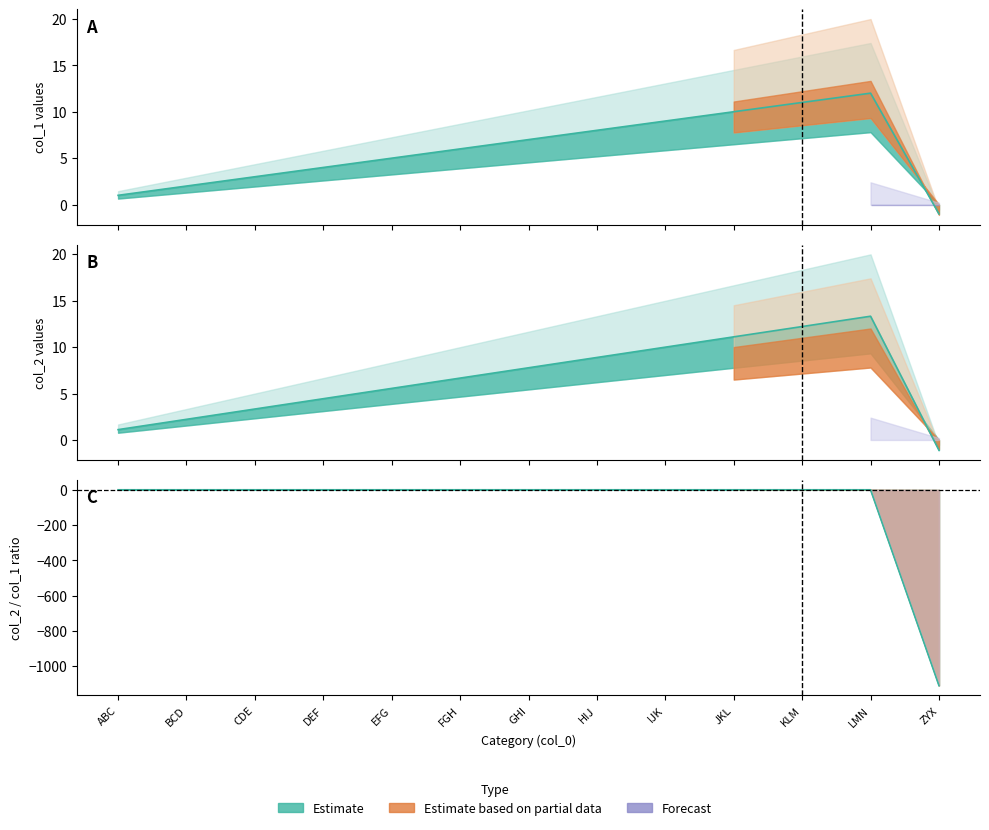

The col_2 series shows 0.8 at ABC. True or false?

False